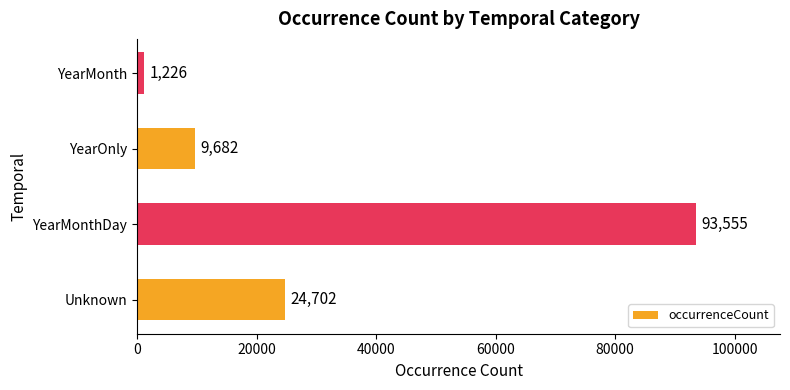

What is the average value?

32291